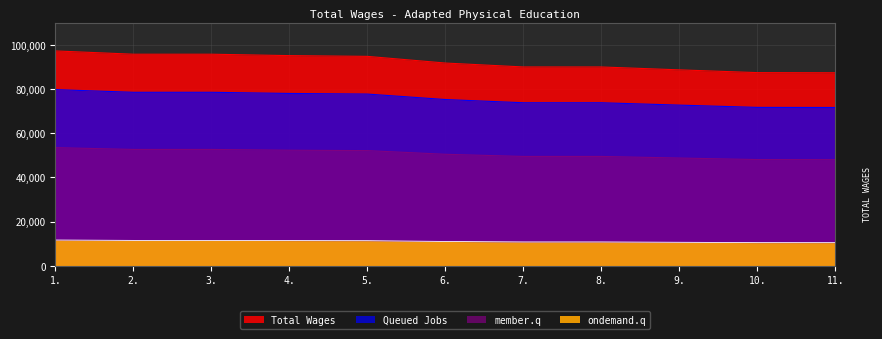

Rank the categories by value from lowest to highest.

11., 10., 9., 8., 7., 6., 5., 4., 2., 3., 1.